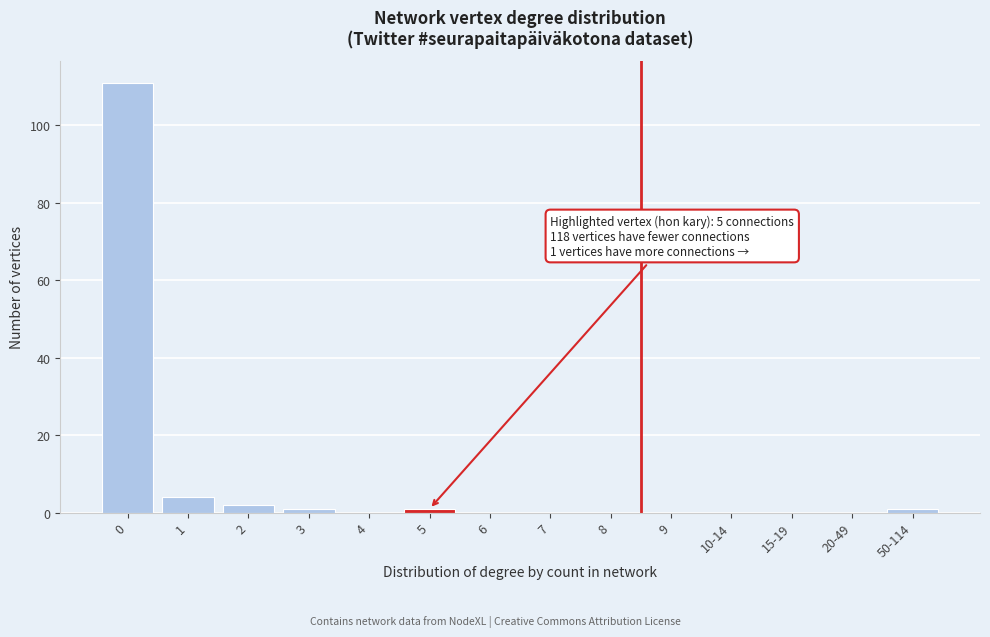

Reading right to left, list all the values displayed in this chart.

50-114=1	20-49=0	15-19=0	10-14=0	9=0	8=0	7=0	6=0	5=1	4=0	3=1	2=2	1=4	0=111